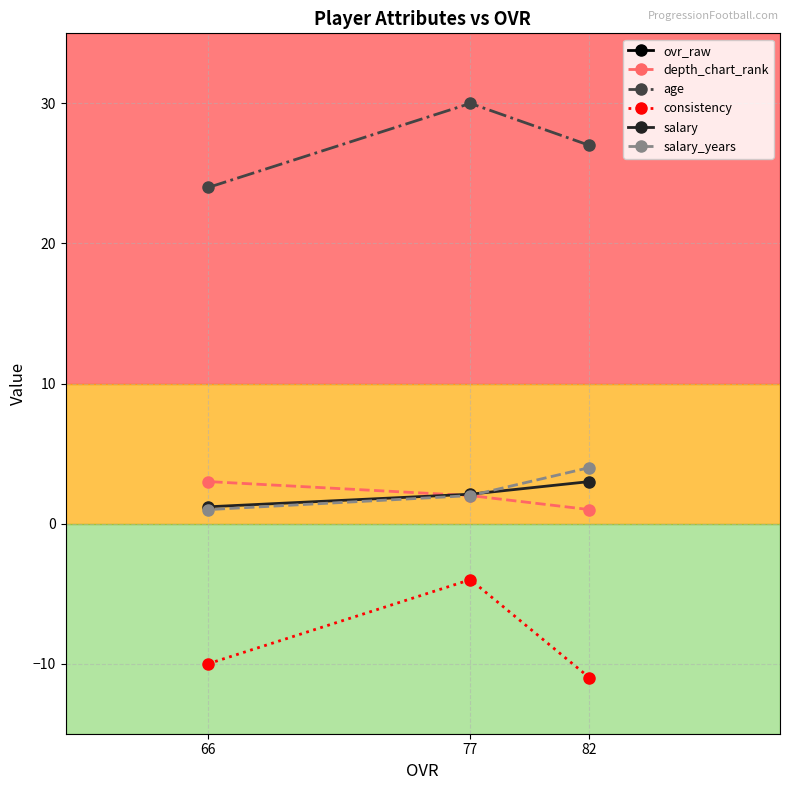

The value of depth_chart_rank at 77 is 2.7. True or false?

False